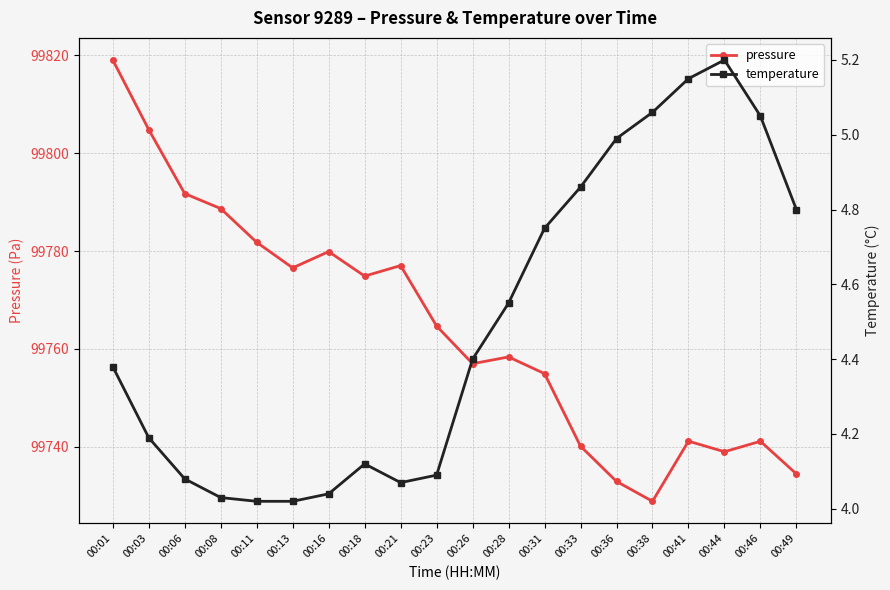

True or false: temperature and pressure cross at least once.

False